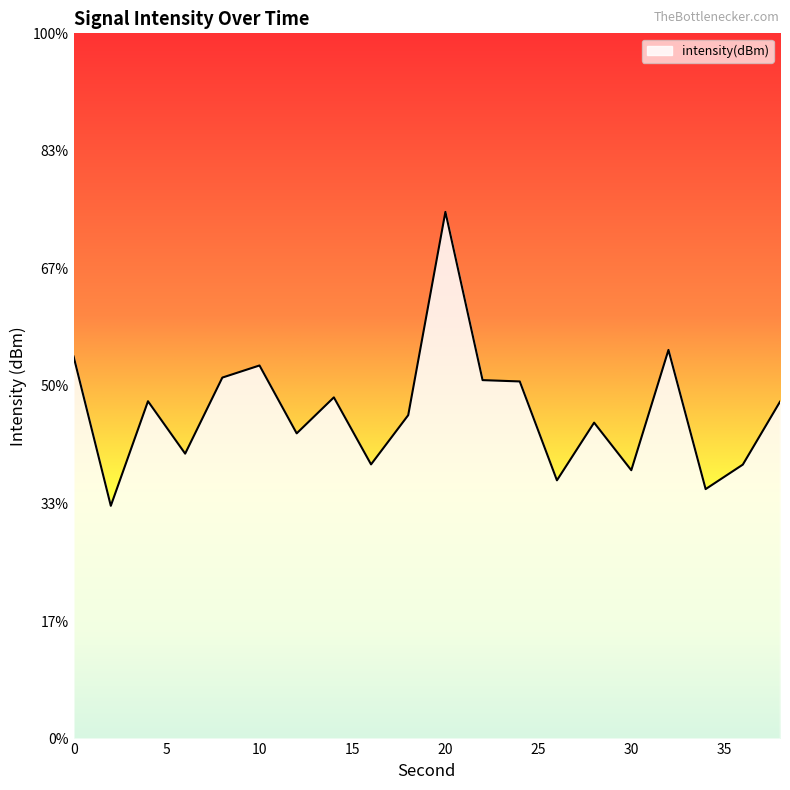

How many points are higher than both their immediate neighbors (excluding endpoints)?

6